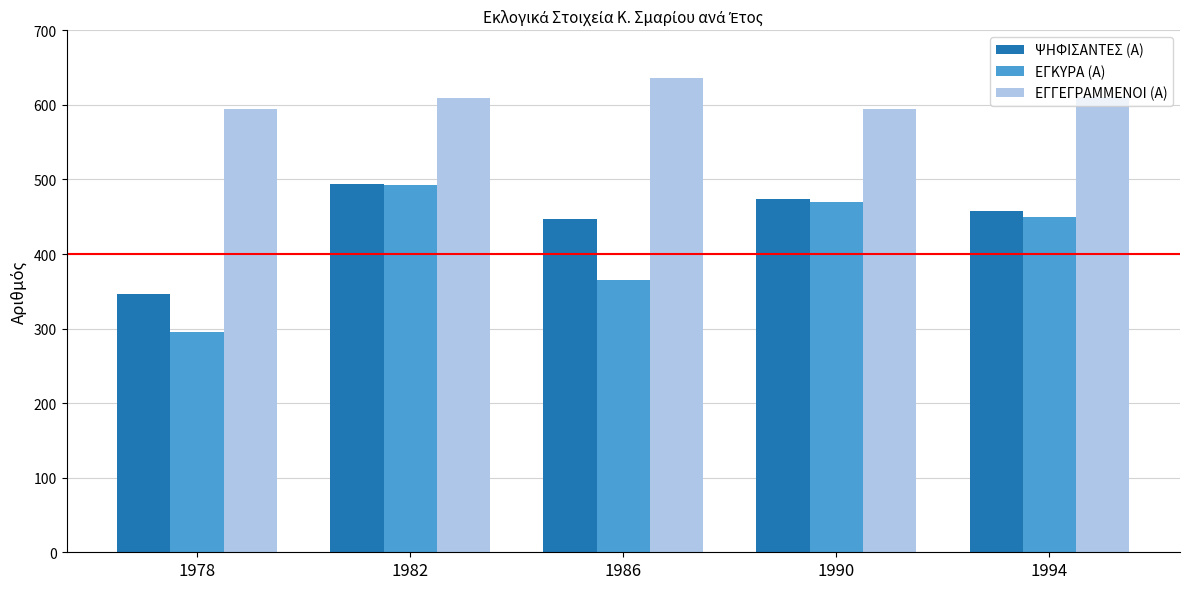

How many bars are there in total?

15